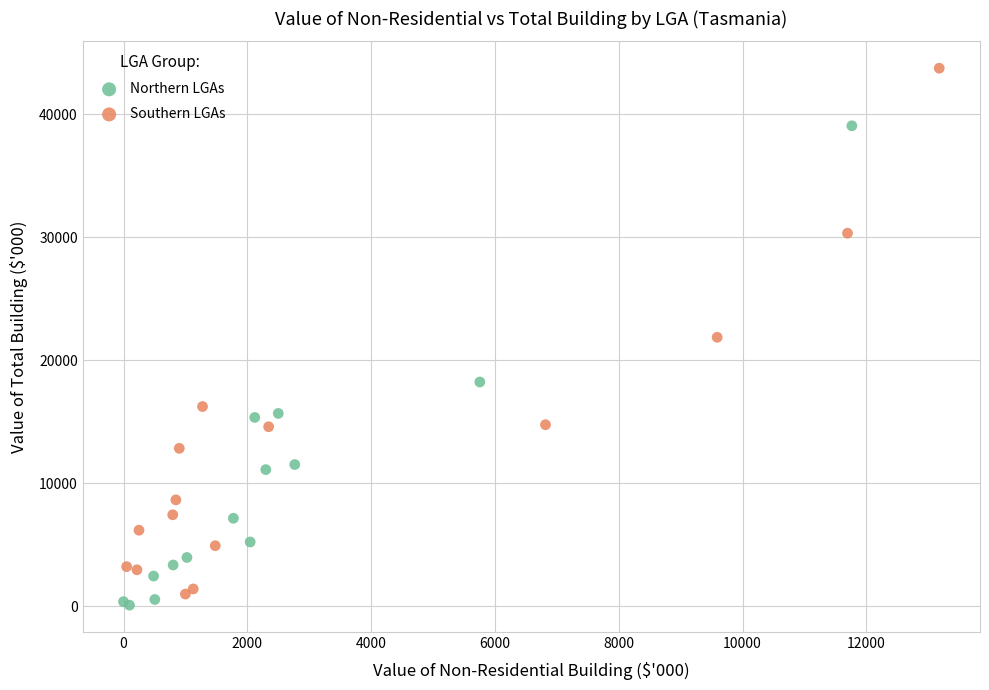

Which series has the largest Y range (max minus min)?

Southern LGAs